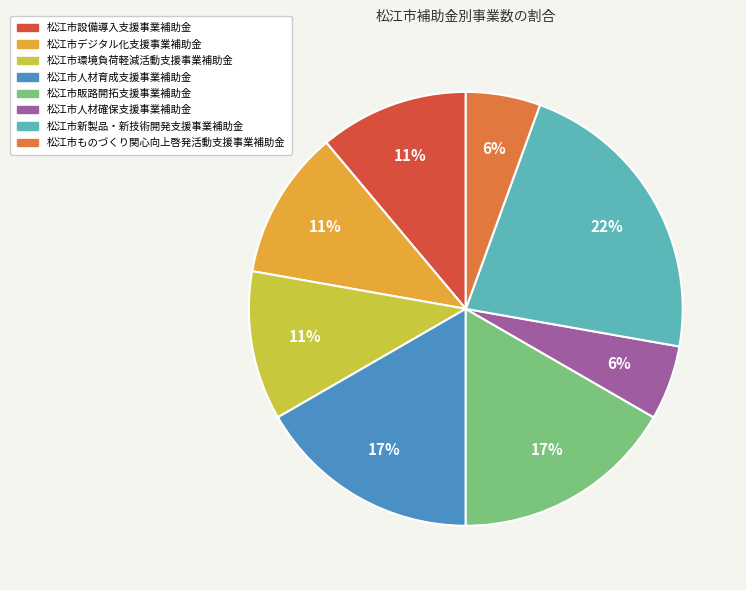

Is 松江市デジタル化支援事業補助金 the majority of the pie?

No